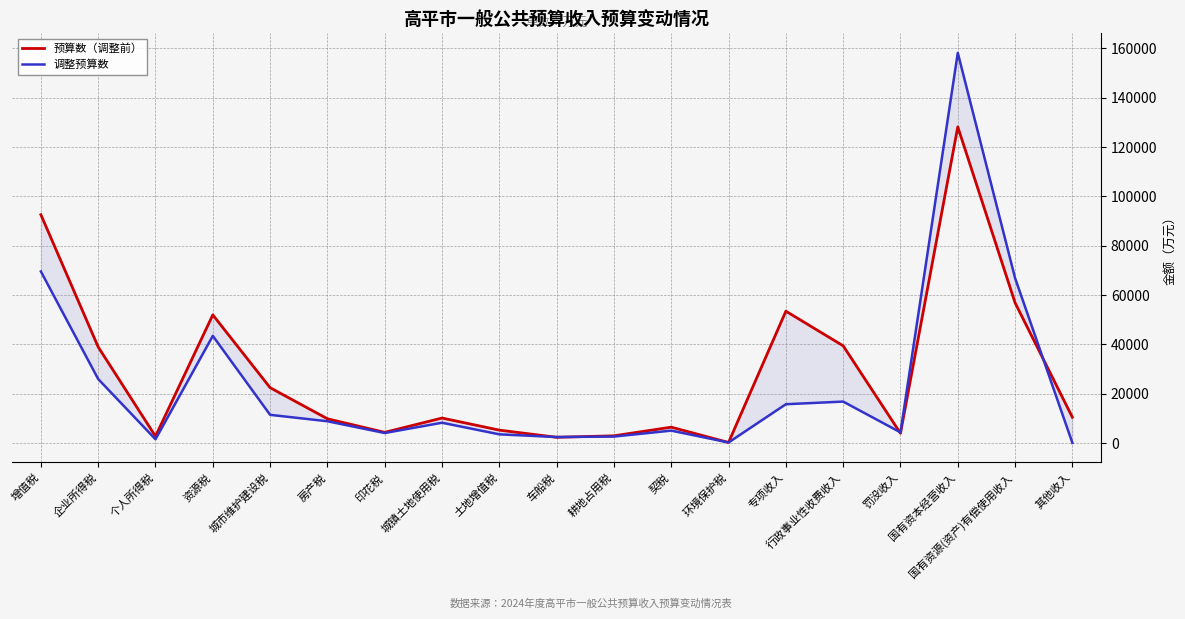

What is the label of the 2nd point from the right?

国有资源(资产)有偿使用收入